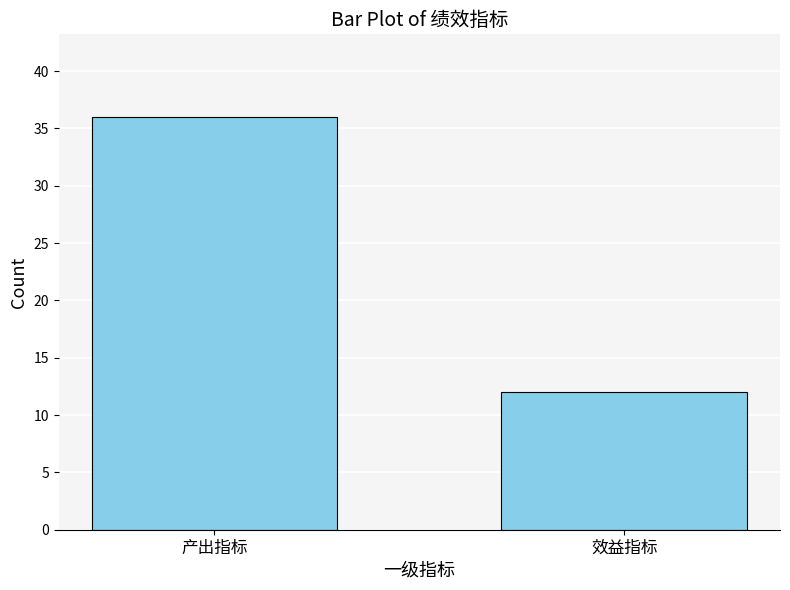

What value does the data have at 效益指标?

12